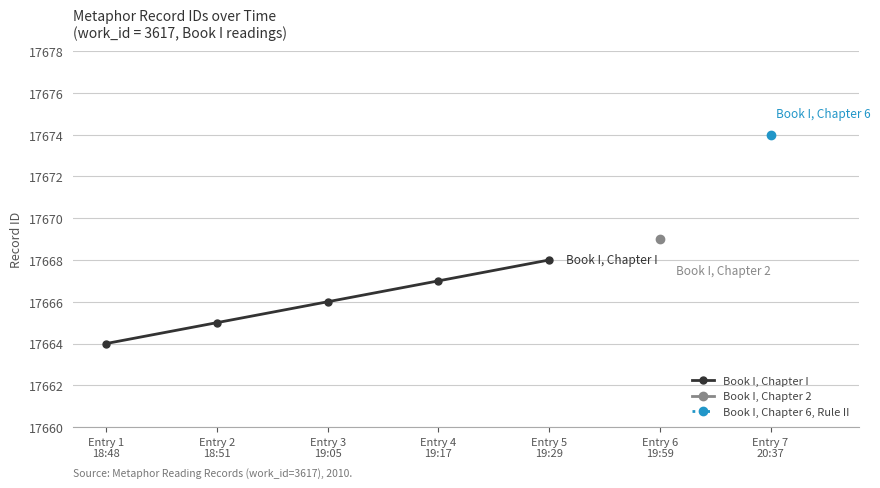

The value at Entry 3
19:05 is 10145. True or false?

False